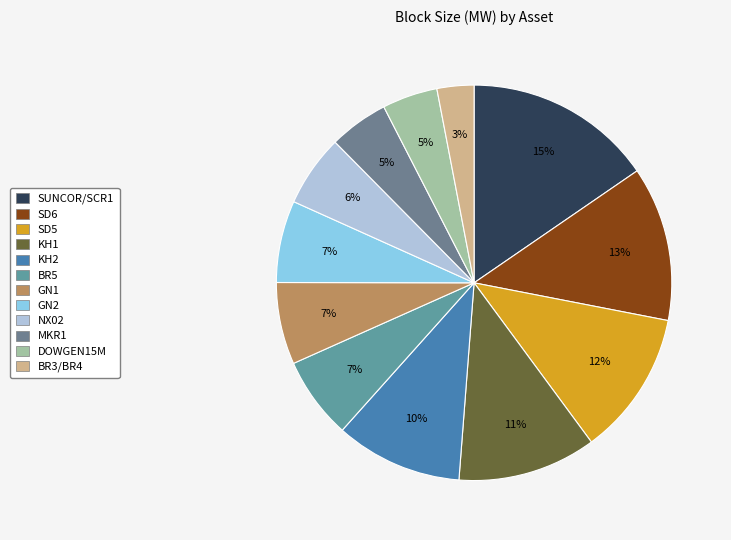

Count the number of slices in the pie.

12